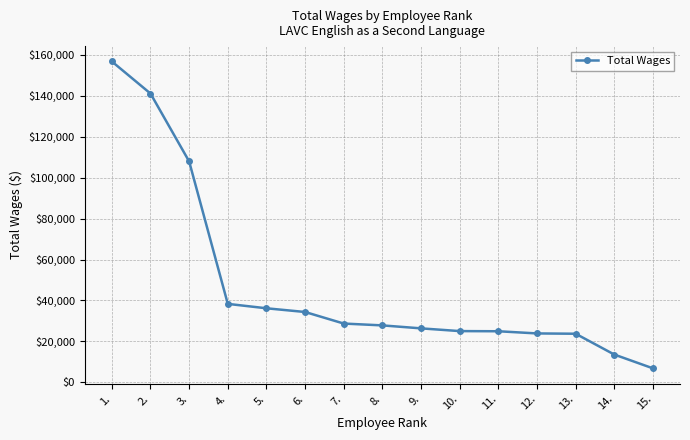

Where does the data first go above 27809?

1.